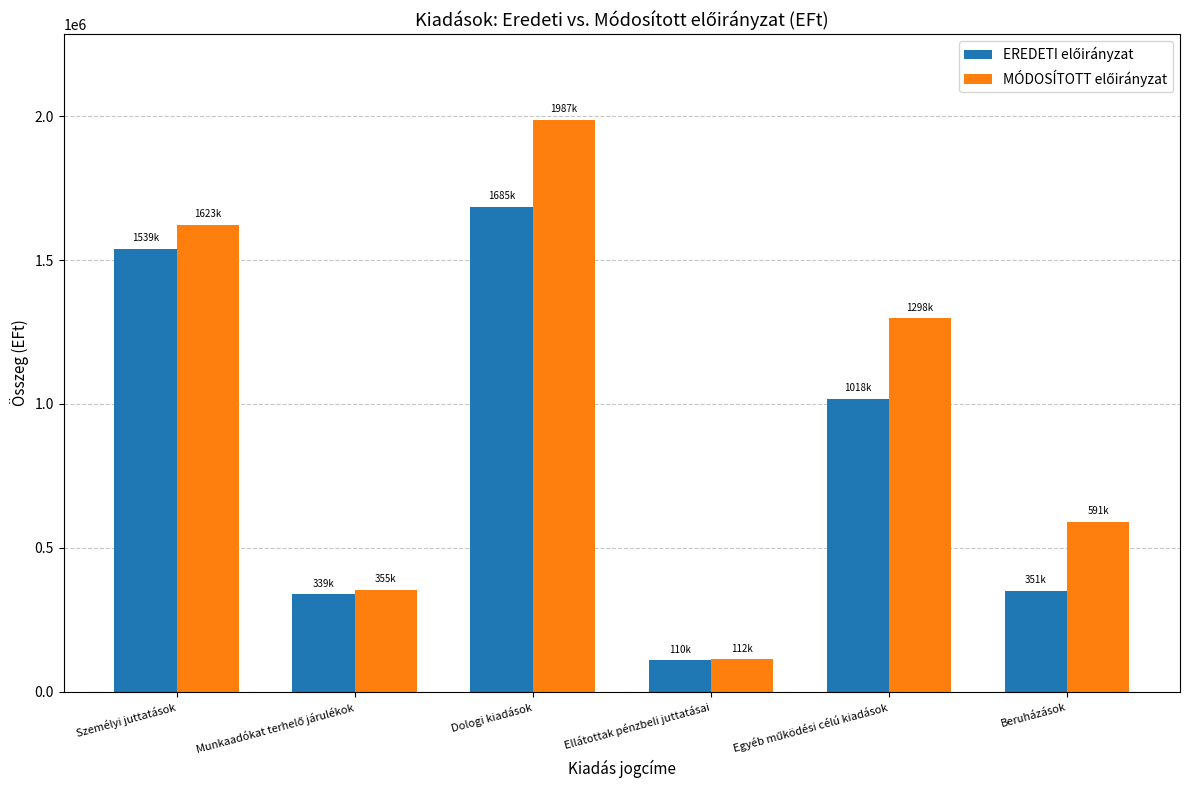

Which category has the lowest value across all series?

Ellátottak pénzbeli juttatásai